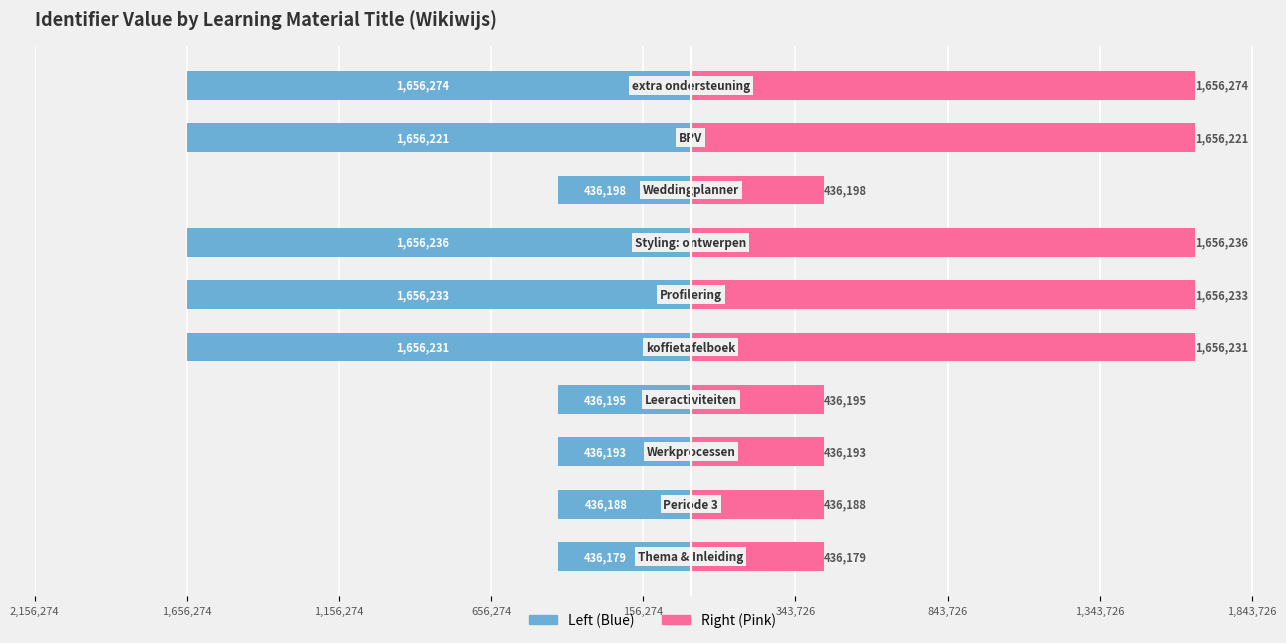

What is the difference between the Identifier (Right) values at 1,656,274 and 343,726?

1220045